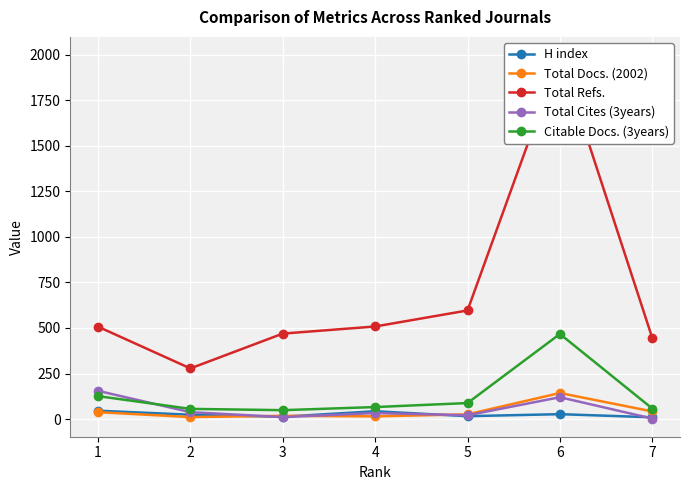

At which category is the sum across all series the highest?

6